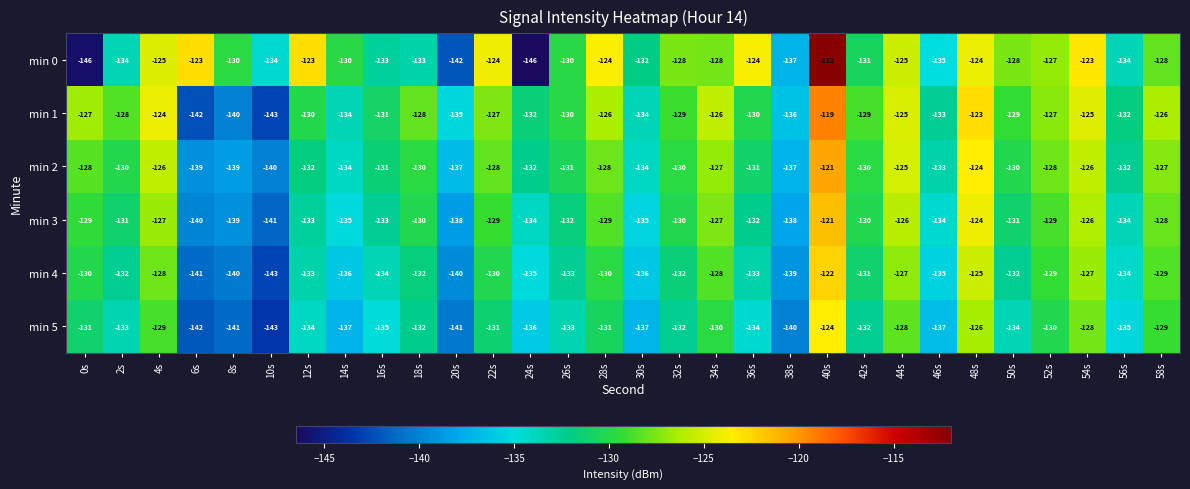

How many values in the min 2 series exceed -130?

11